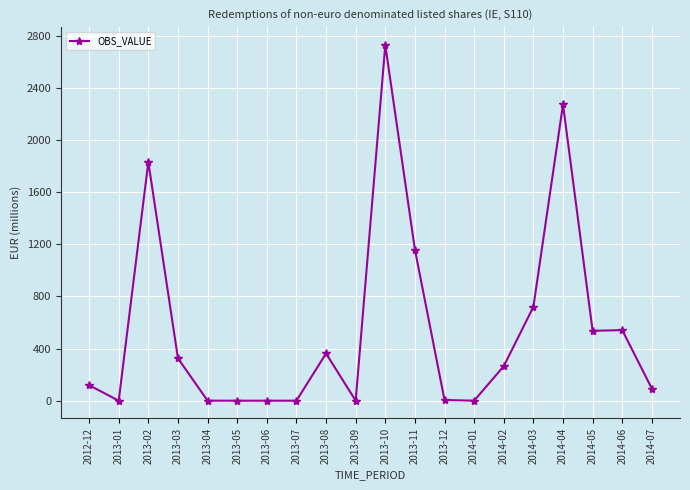

The value at 2014-03 is 720.2. True or false?

True